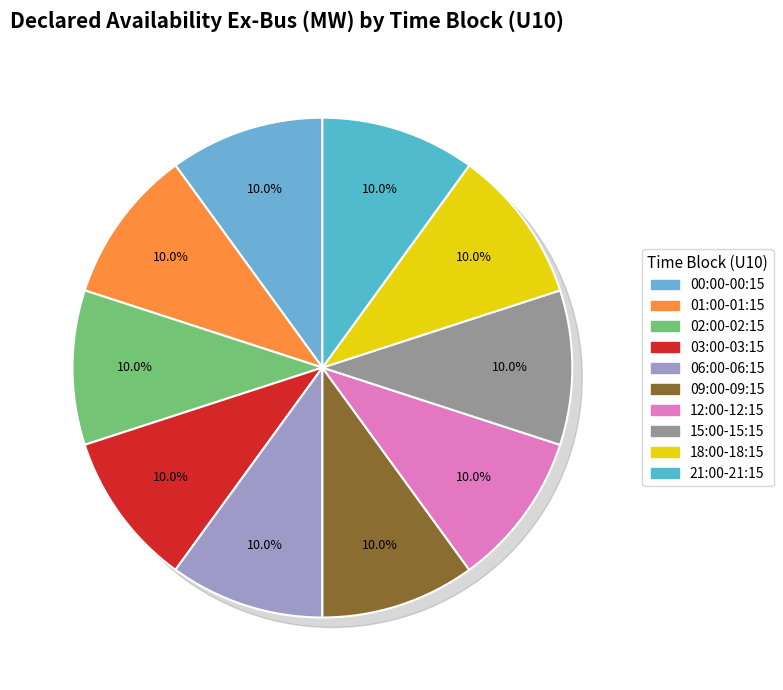

How many segments does this pie chart have?

10